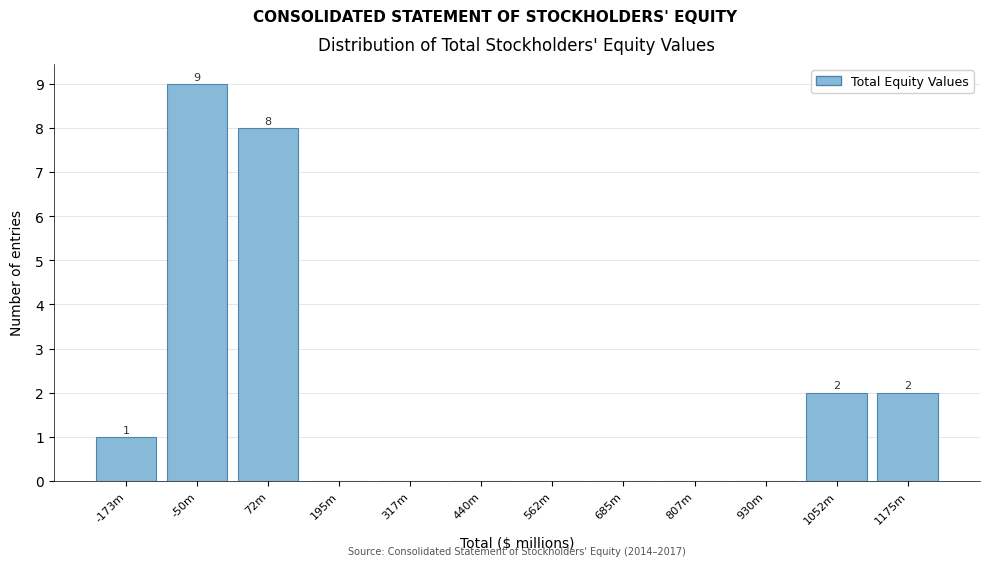

Reading right to left, list all the values displayed in this chart.

1175m=2	1052m=2	930m=0	807m=0	685m=0	562m=0	440m=0	317m=0	195m=0	72m=8	-50m=9	-173m=1